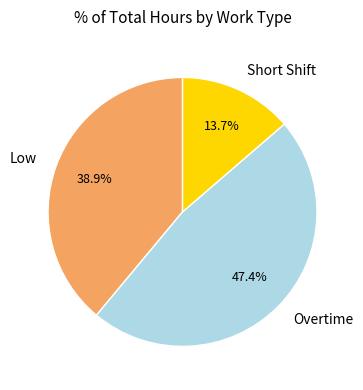

Is there a majority slice in this chart?

No